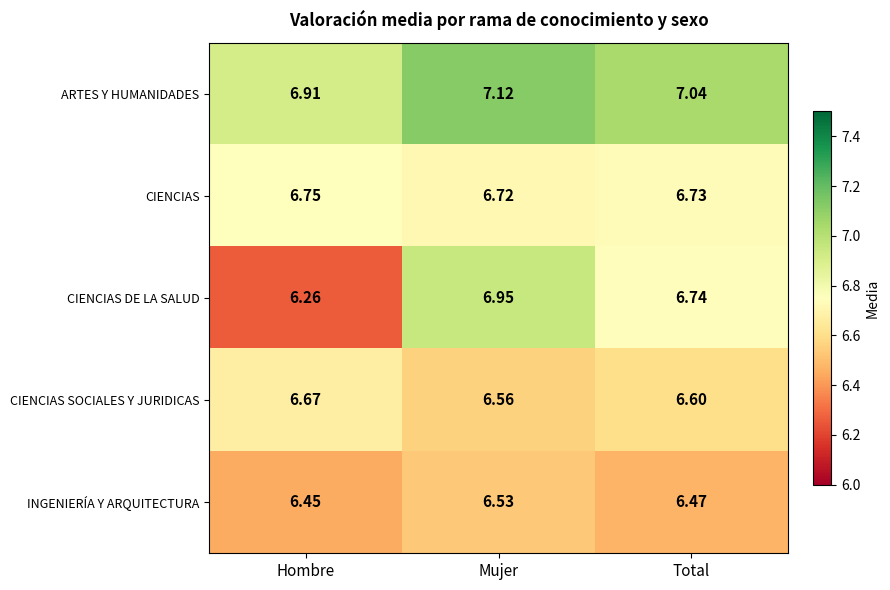

At which category is the sum across all series the highest?

Mujer